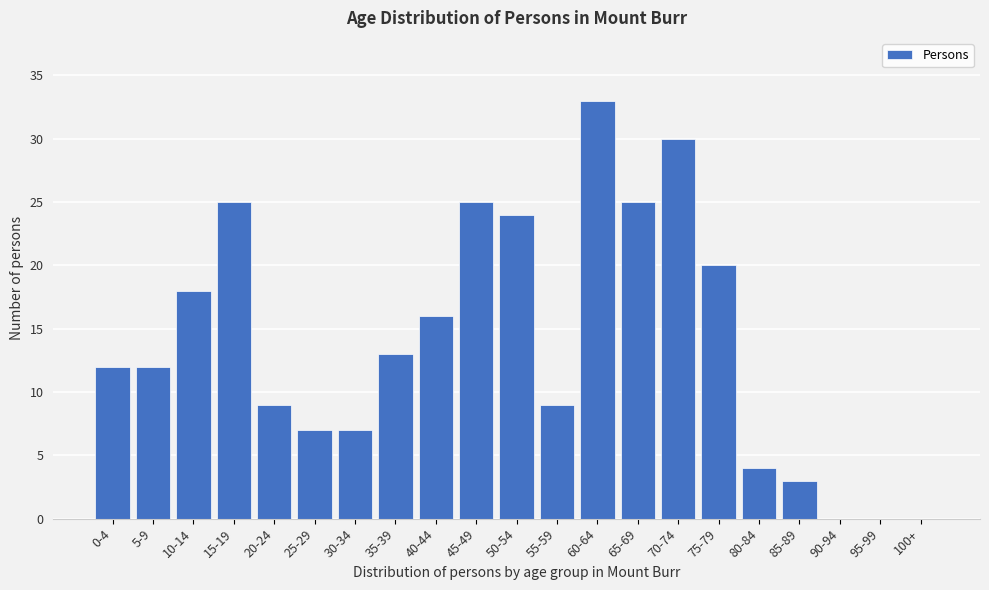

Reading left to right, transcribe all the data shown in this chart.

0-4=12	5-9=12	10-14=18	15-19=25	20-24=9	25-29=7	30-34=7	35-39=13	40-44=16	45-49=25	50-54=24	55-59=9	60-64=33	65-69=25	70-74=30	75-79=20	80-84=4	85-89=3	90-94=0	95-99=0	100+=0